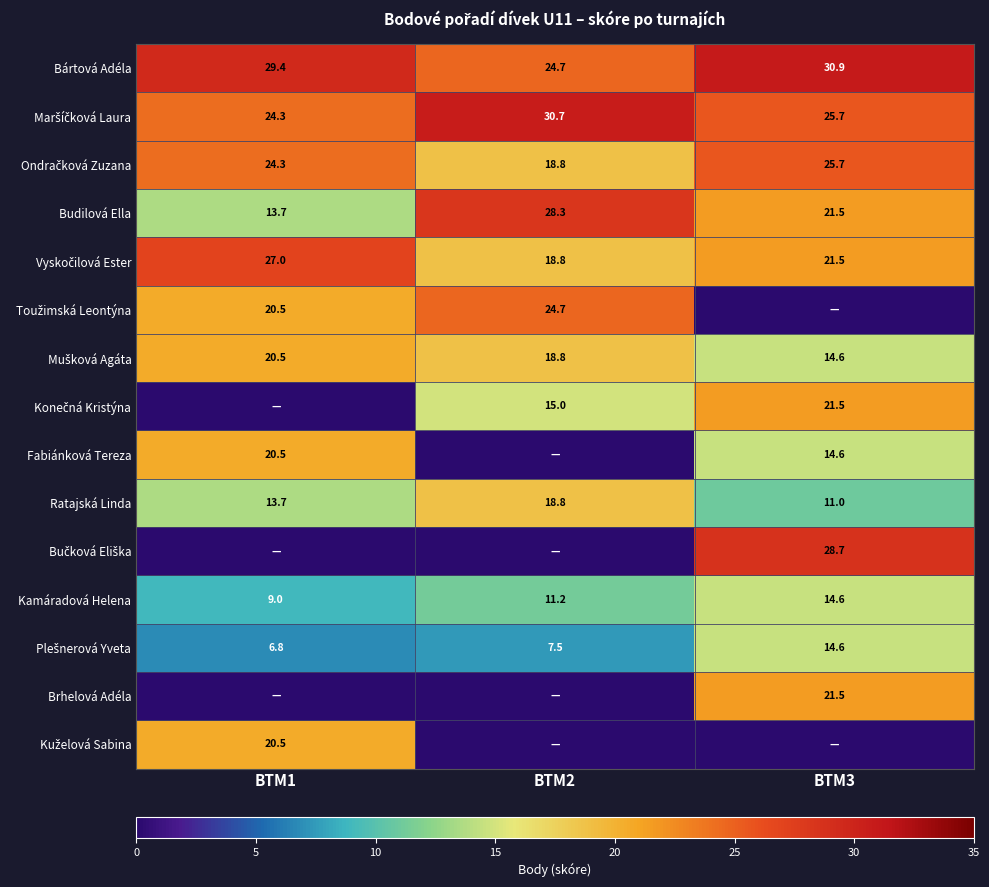

What is the highest value of the Kamáradová Helena series?

14.6